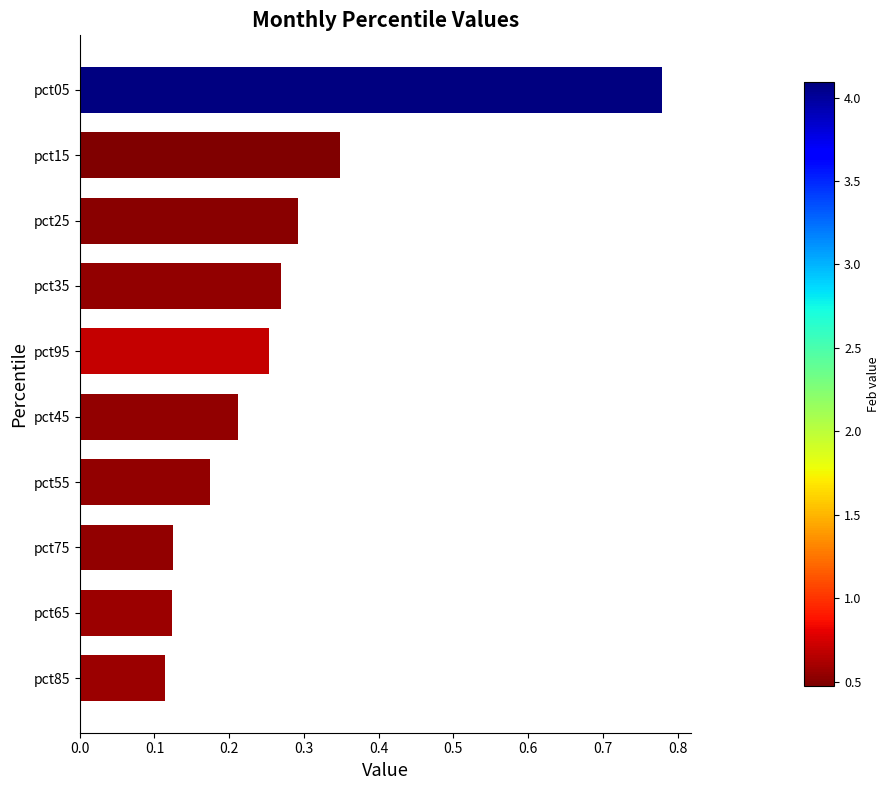

Between pct85 and pct35, which is larger?

pct35